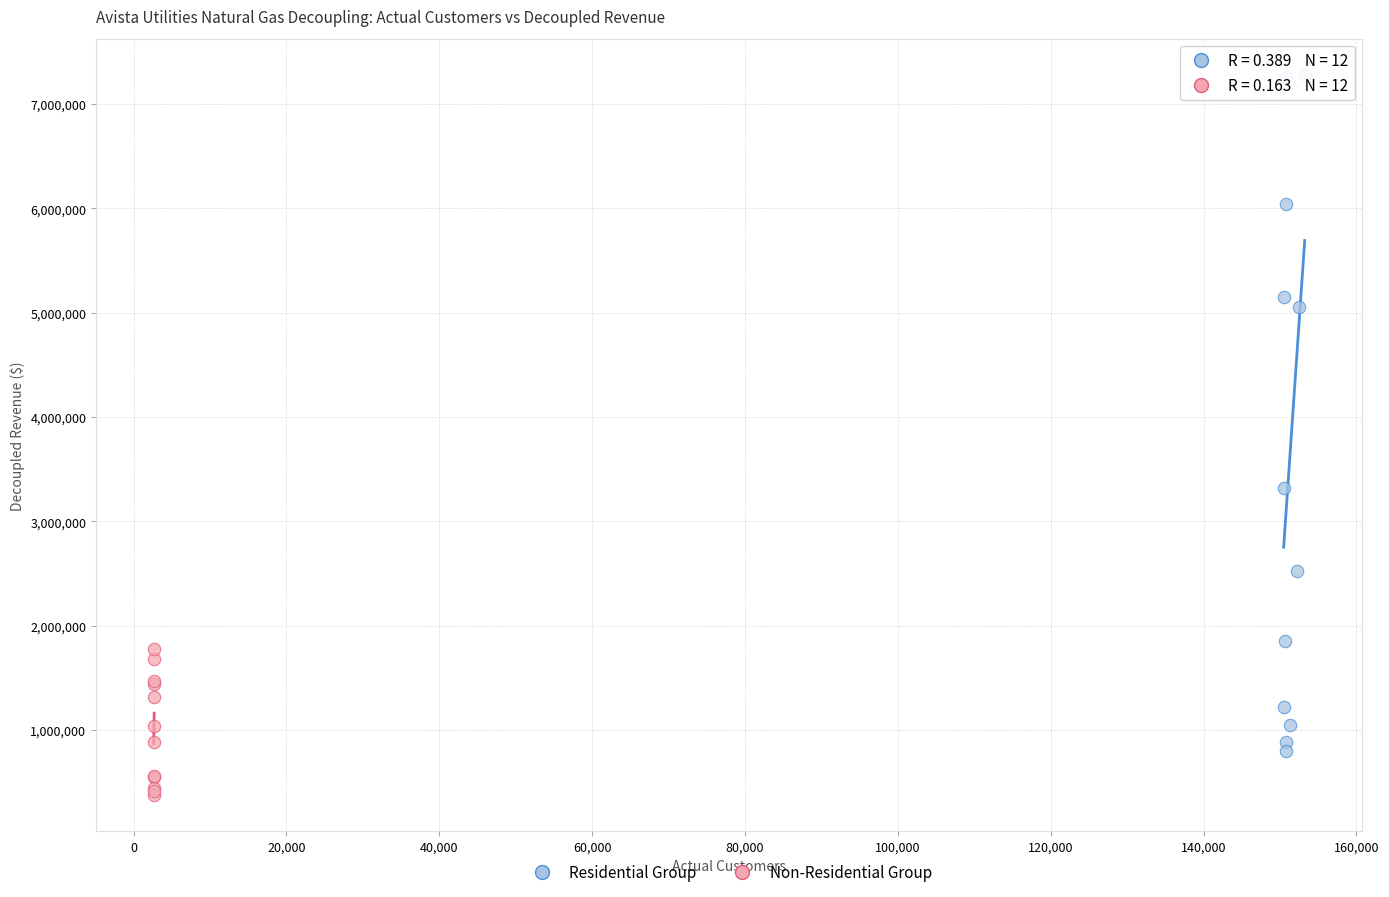

Which series contains the highest Y value?

Residential Group